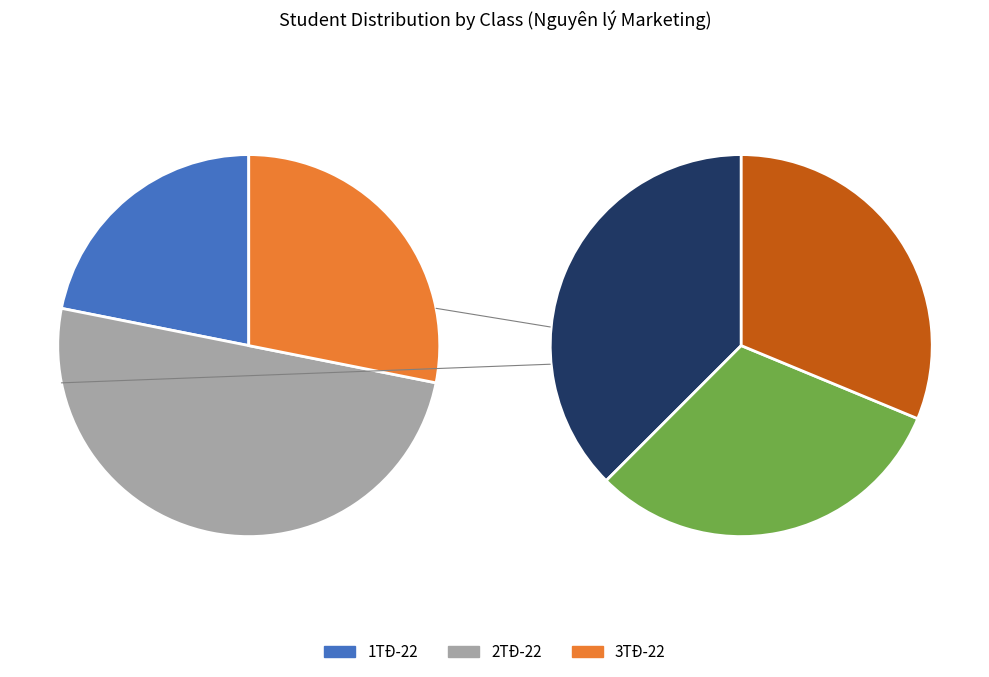

What is the change in value from 2TĐ-22 to 3TĐ-22?

-7